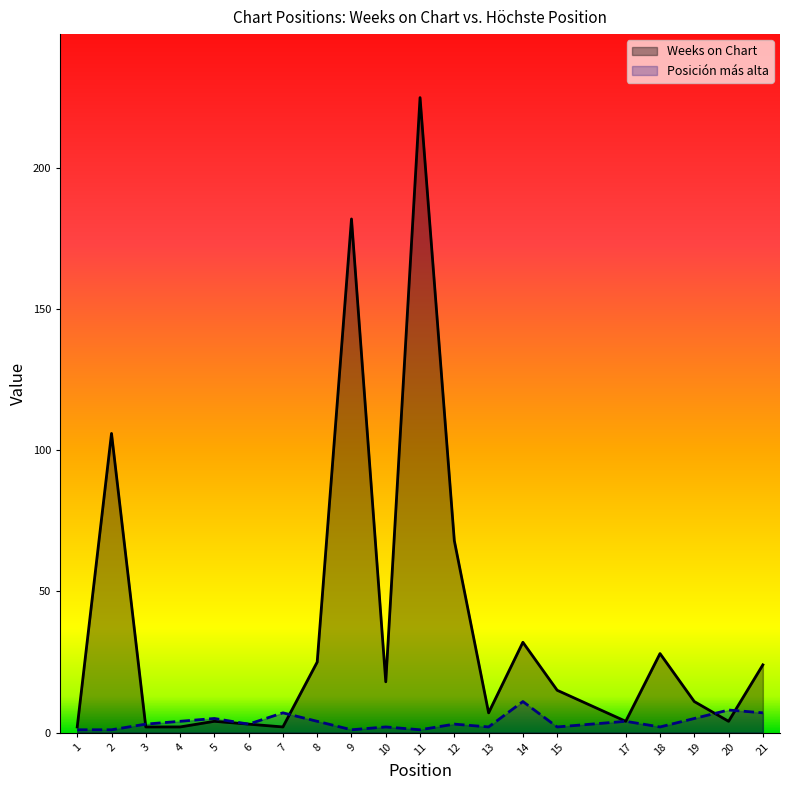

List the series in order of their overall mean, lowest first.

Posición más alta, Weeks on Chart